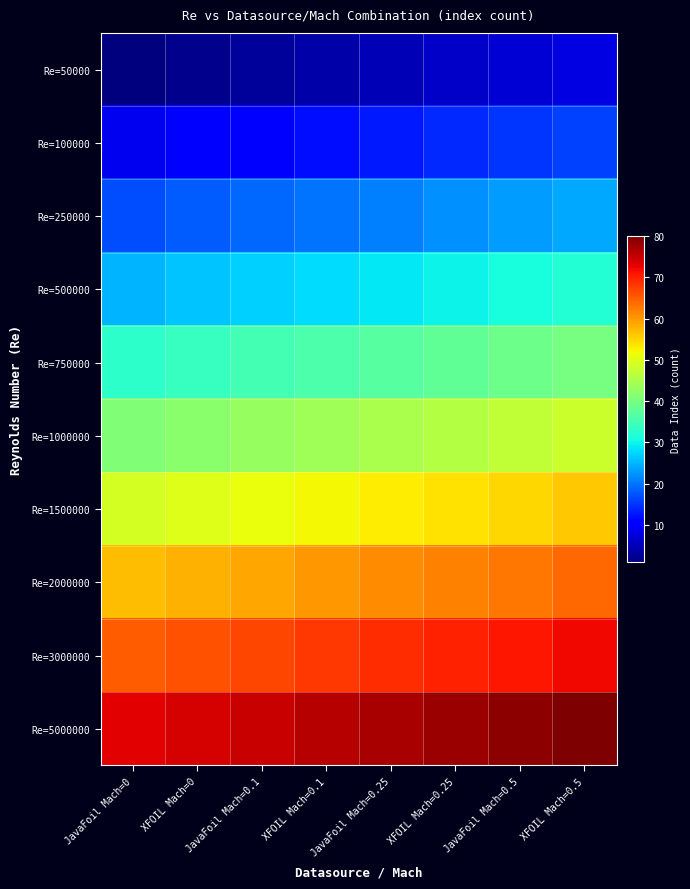

Count the number of data series in this chart.

10